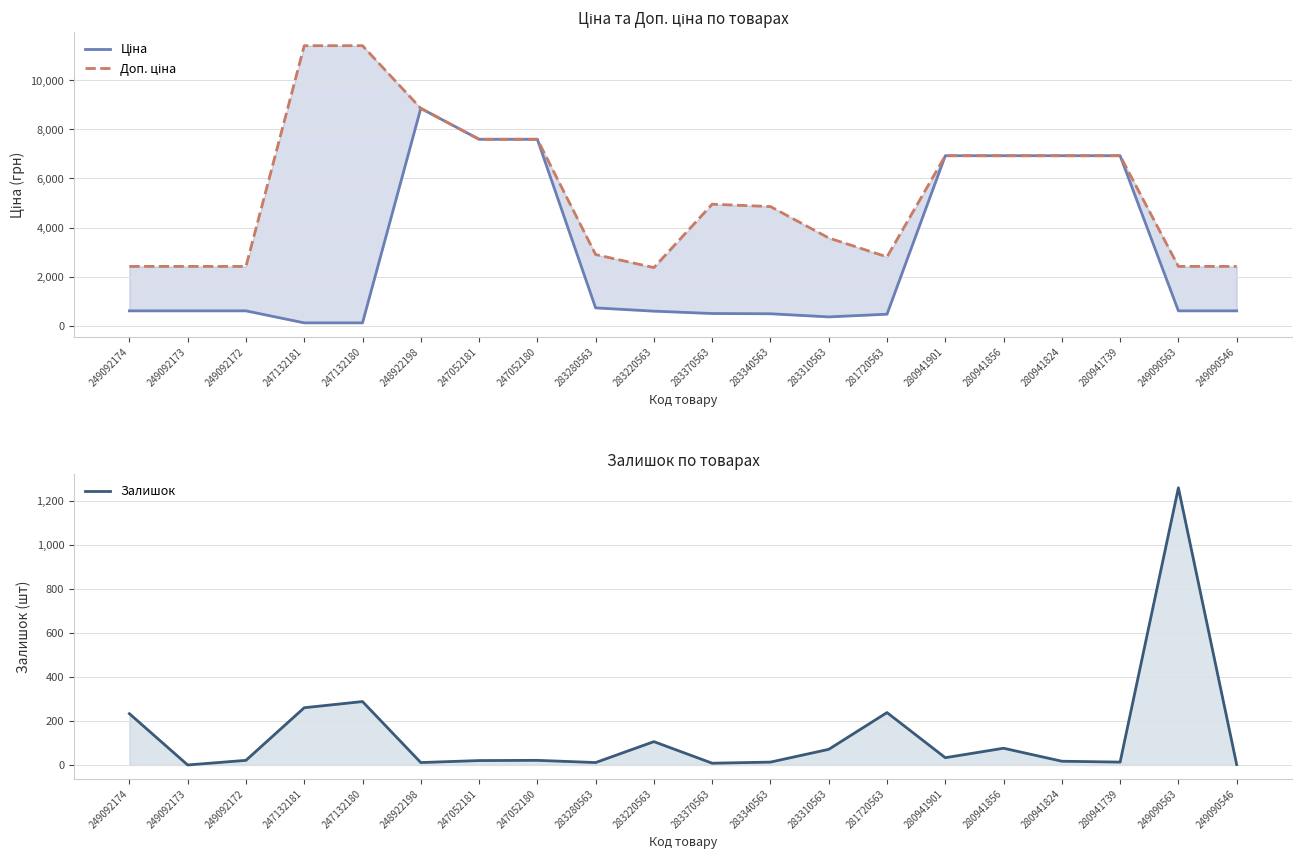

What is the value of the Ціна point at the 4th from the left?

114.1